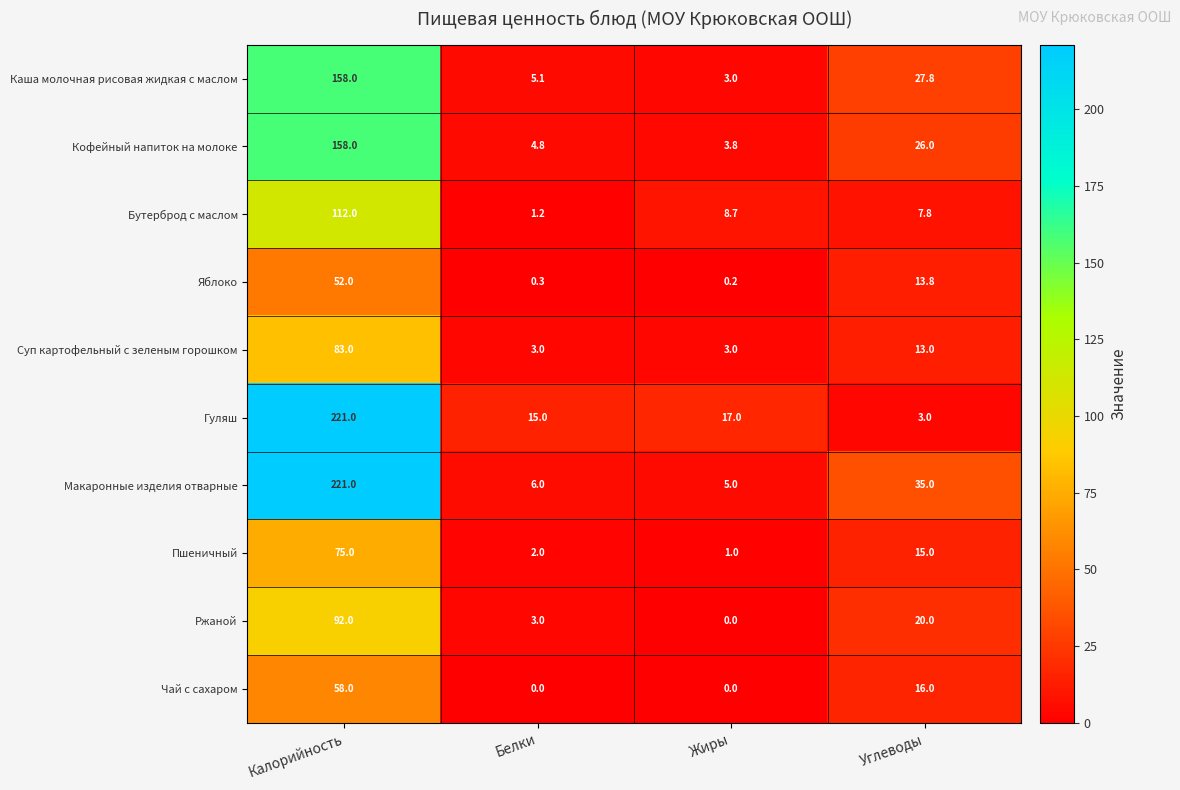

What is the spread (max minus min) of values at Жиры?

17.0